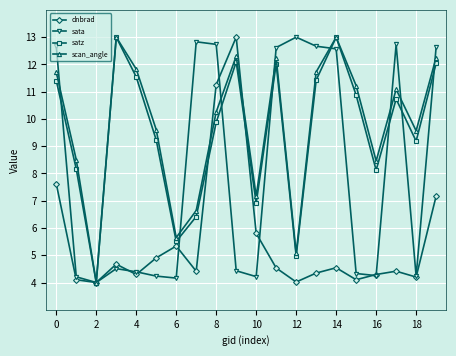

What is the value of the dnbrad point at the 17th from the left?

4.3